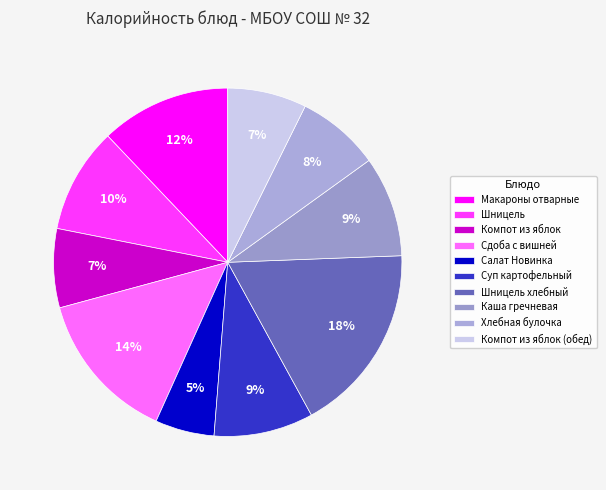

Do Хлебная булочка and Каша гречневая together represent more than half of the pie?

No